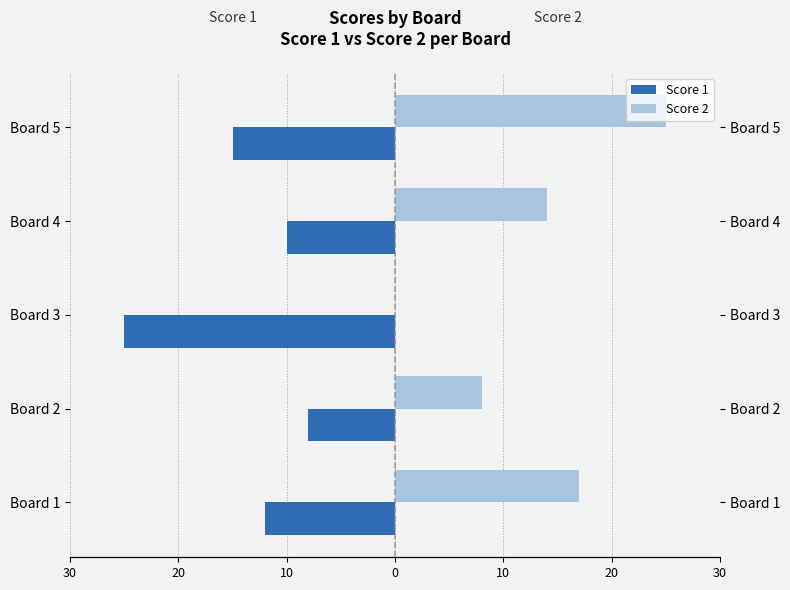

At Board 5, list the series in order from smallest to largest.

Score 1, Score 2